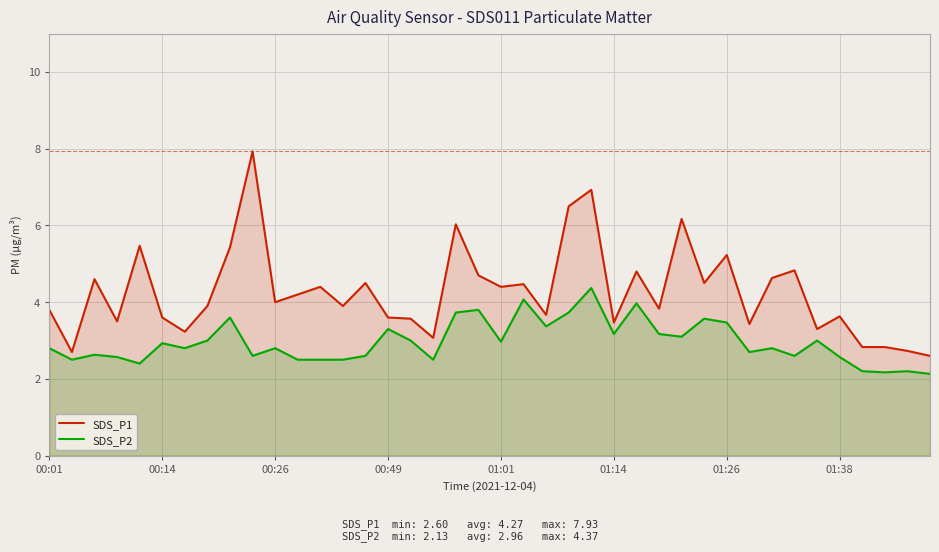

True or false: SDS_P2 and SDS_P1 cross at least once.

False